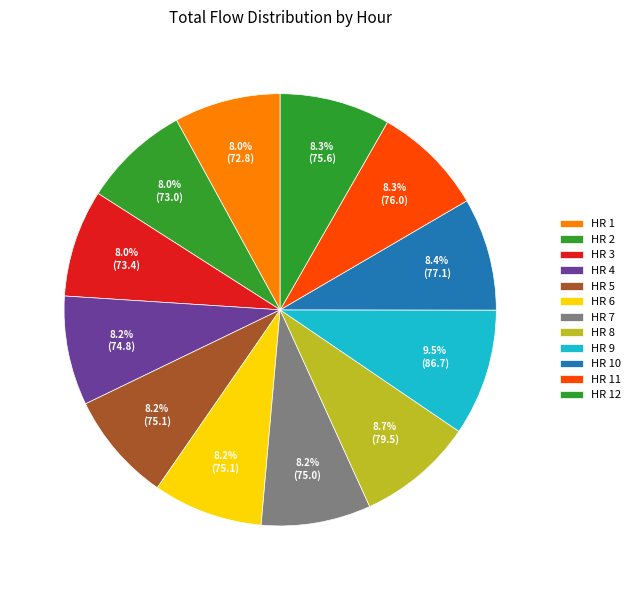

Which slice is the largest?

HR 9